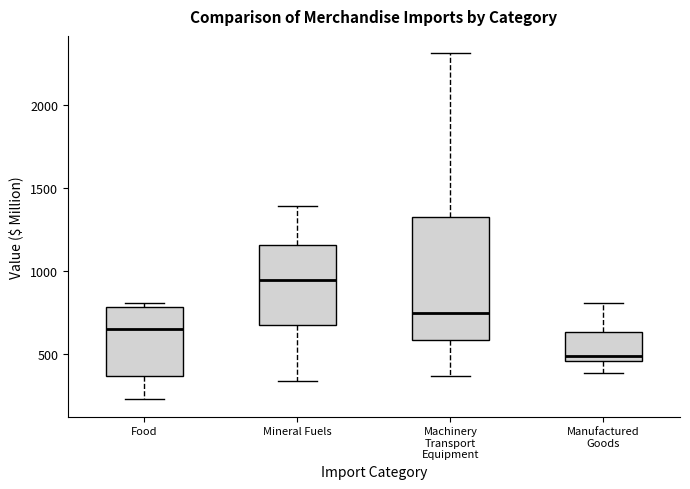

Reading left to right, read every box against the y-axis: the position of its median line, the range the box covers, and the ends of its whiskers. The values are not printed on the chart, so give them approximately, as read against the axis.

Food: median 650, box 350 to 800, whiskers 250 to 800 (just above the box's upper edge)
Mineral Fuels: median 950, box 650 to 1150, whiskers 350 to 1400
Machinery Transport Equipment: median 750, box 600 to 1350, whiskers 350 to 2300
Manufactured Goods: median 500, box 450 to 650, whiskers 400 to 800